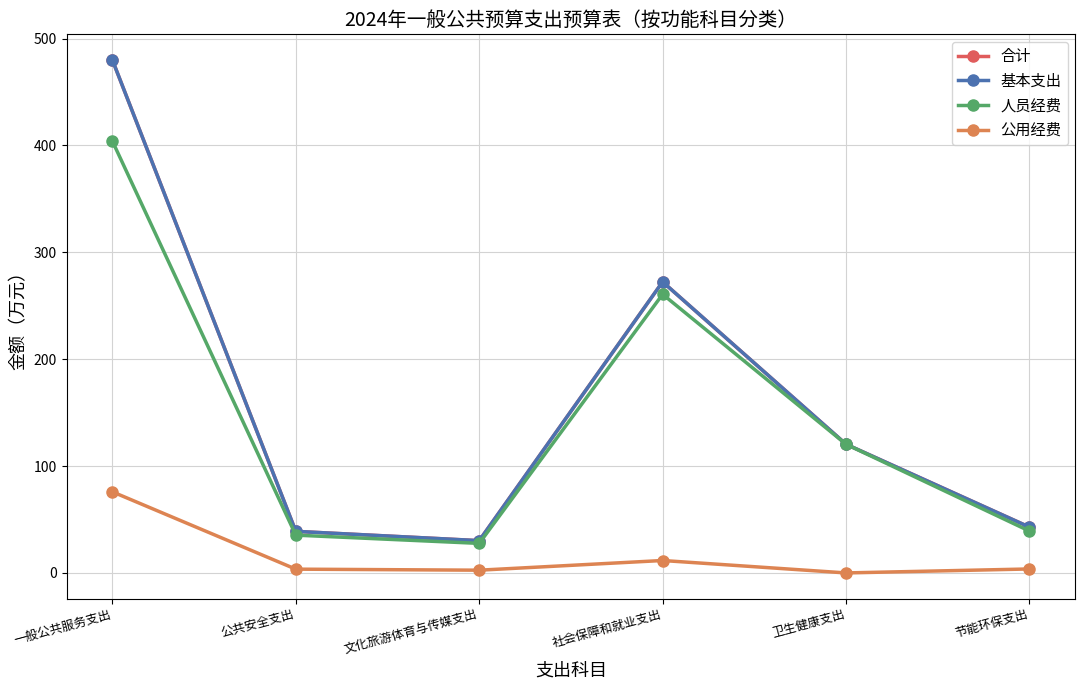

At which category is the sum across all series the highest?

一般公共服务支出